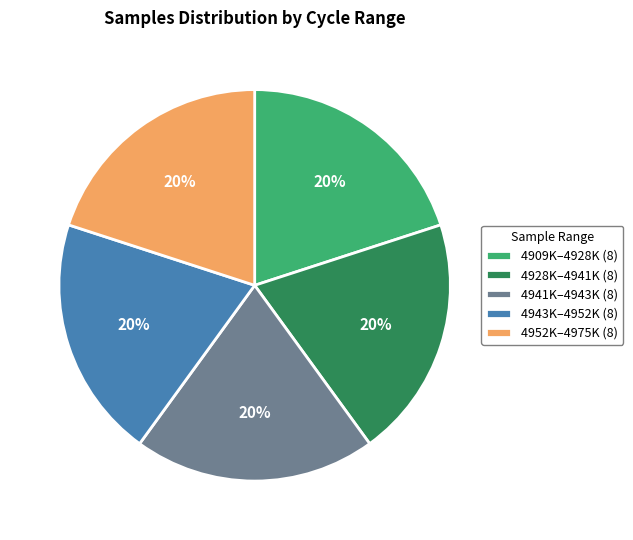

How many segments does this pie chart have?

5